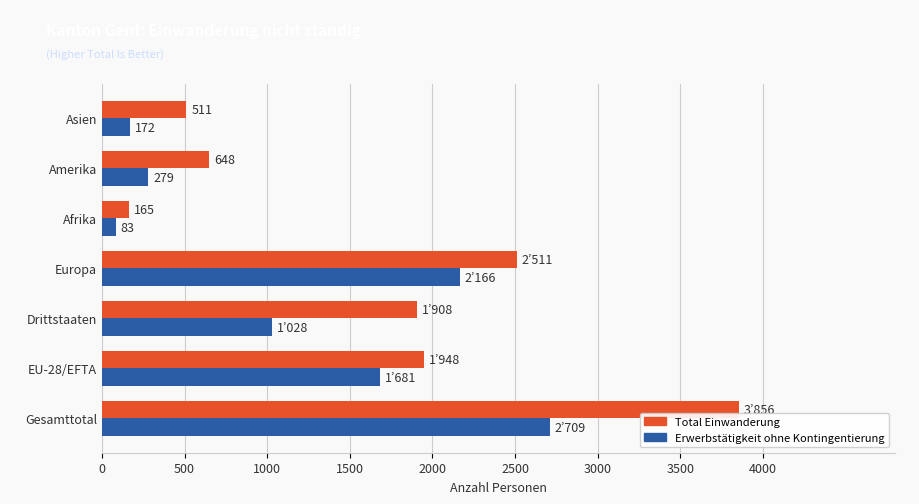

What is the difference between the Erwerbstätigkeit ohne Kontingentierung values at Drittstaaten and Amerika?

749